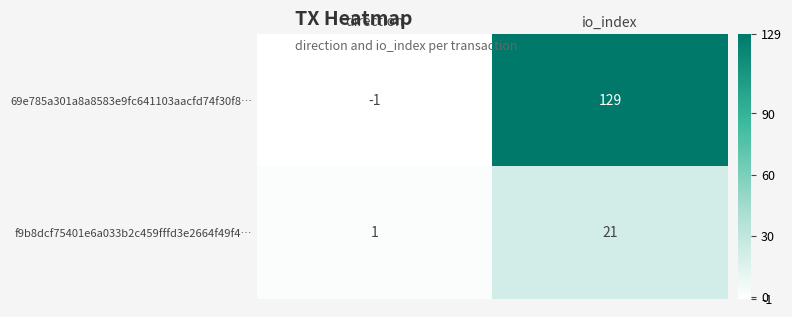

What is the greatest value displayed?

129